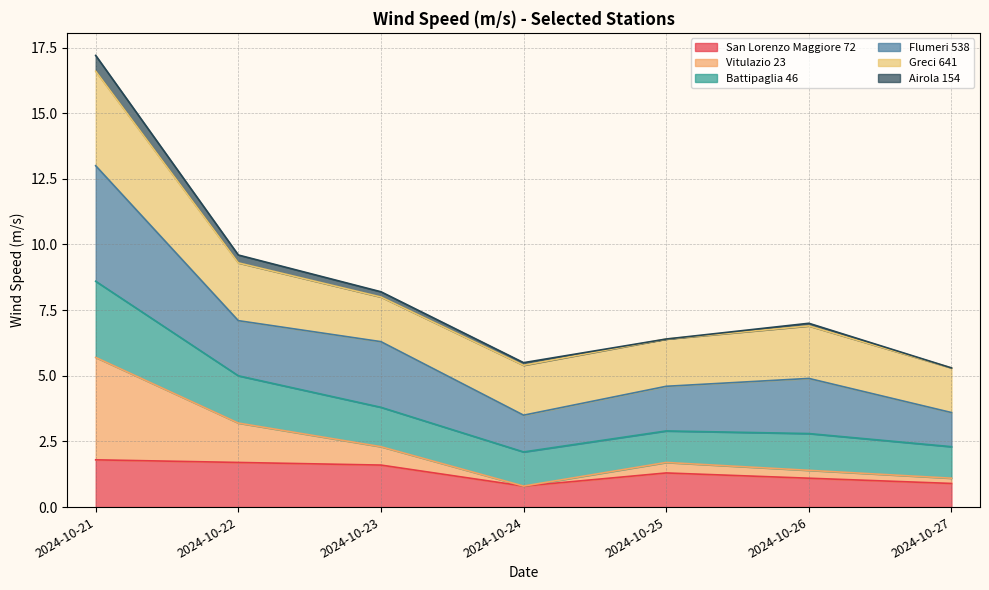

Is it true that San Lorenzo Maggiore 72 equals 0.8 at 2024-10-24?

True